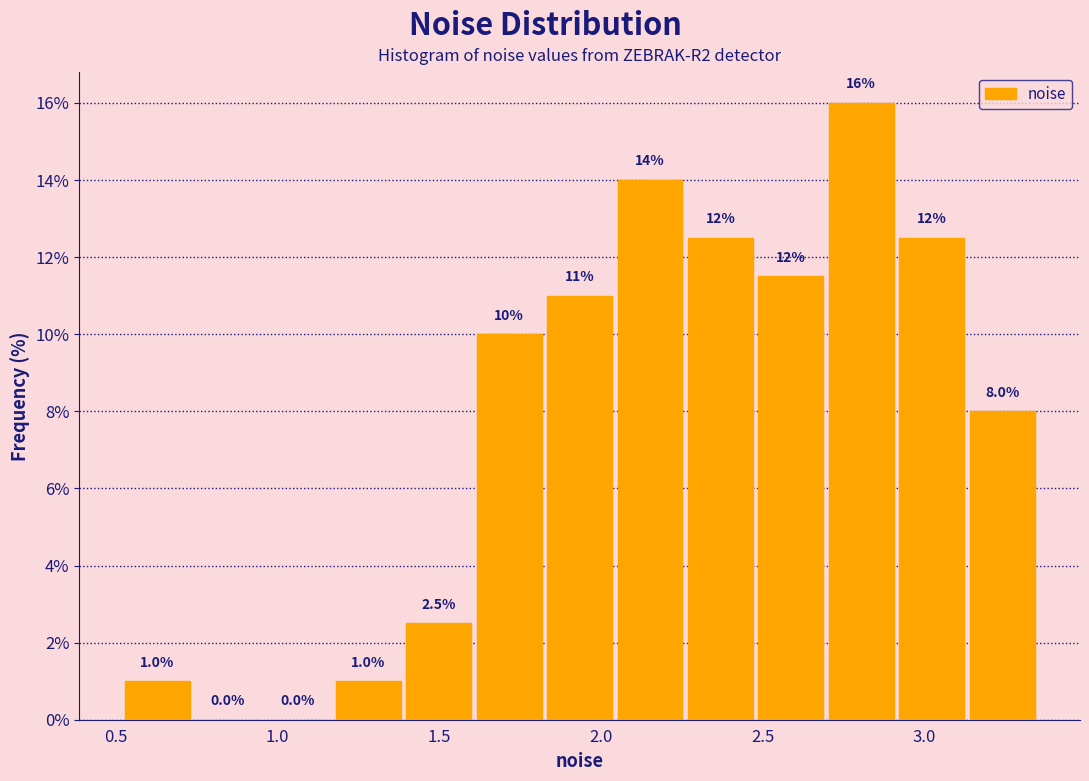

Which range on the x-axis has the tallest bar?

2.70 to 2.90